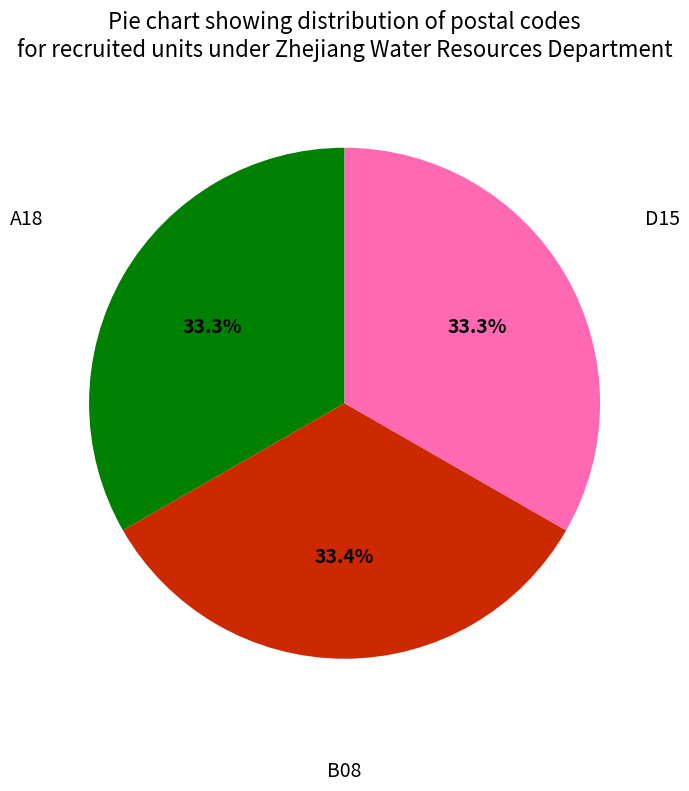

Is there a majority slice in this chart?

No